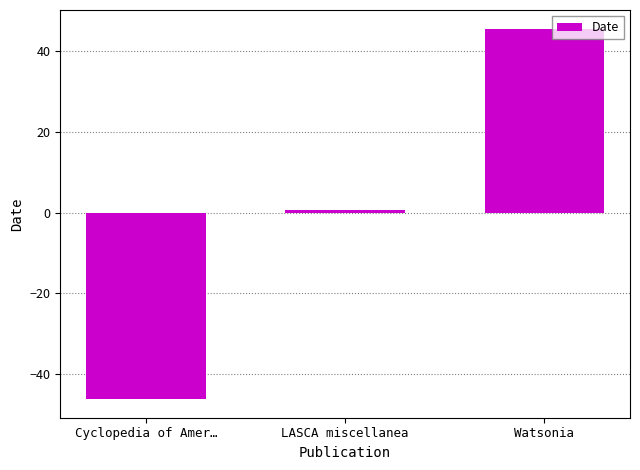

What is the value of the 3rd bar from the left?

45.7